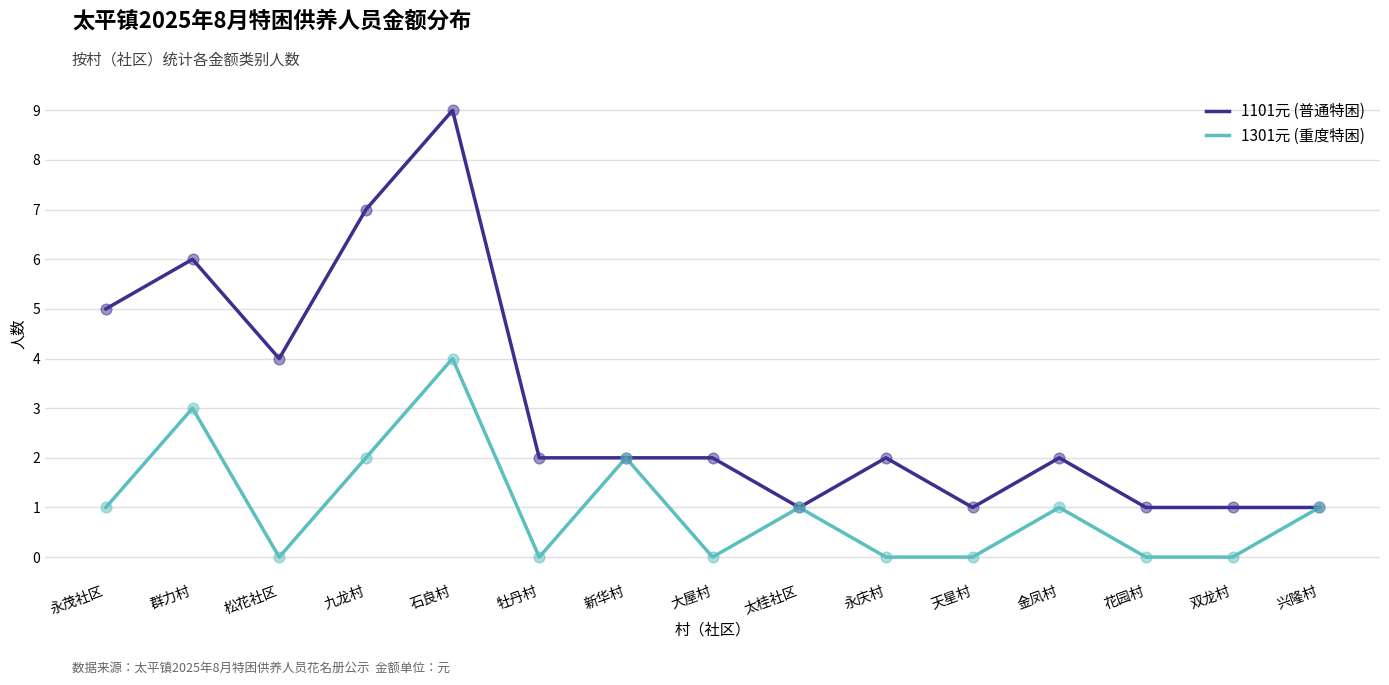

Between 双龙村 and 兴隆村, which series saw the biggest shift?

1301元 (重度特困)